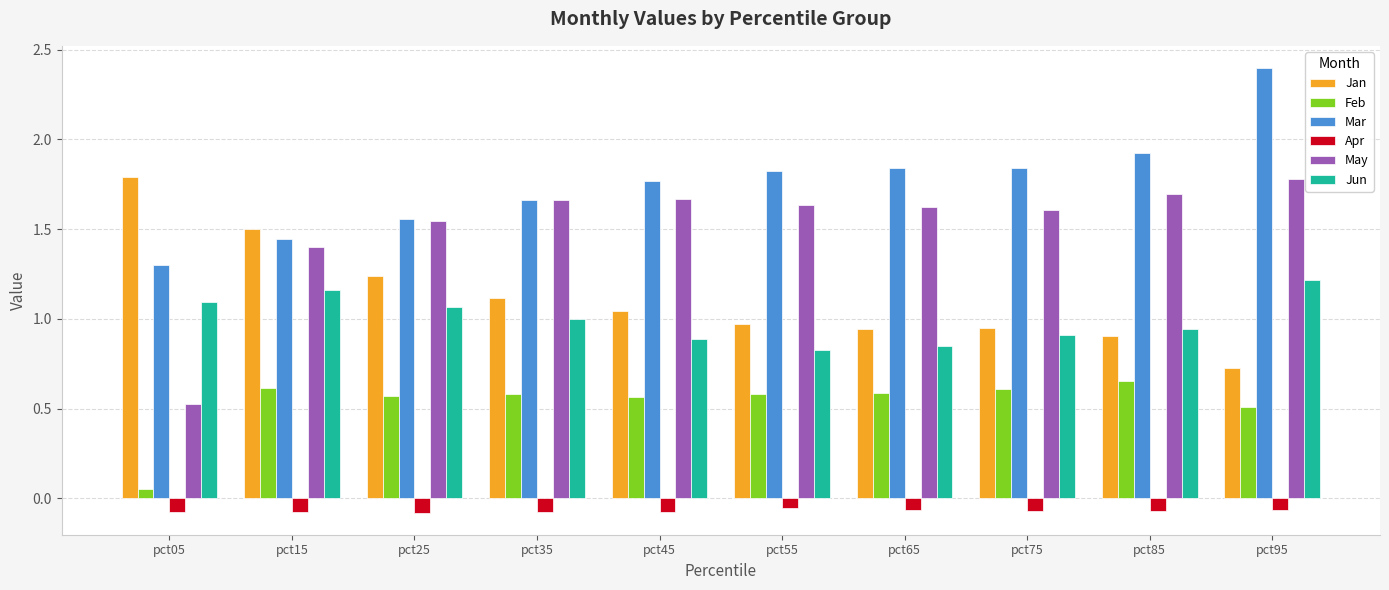

What is the greatest value displayed?

2.4